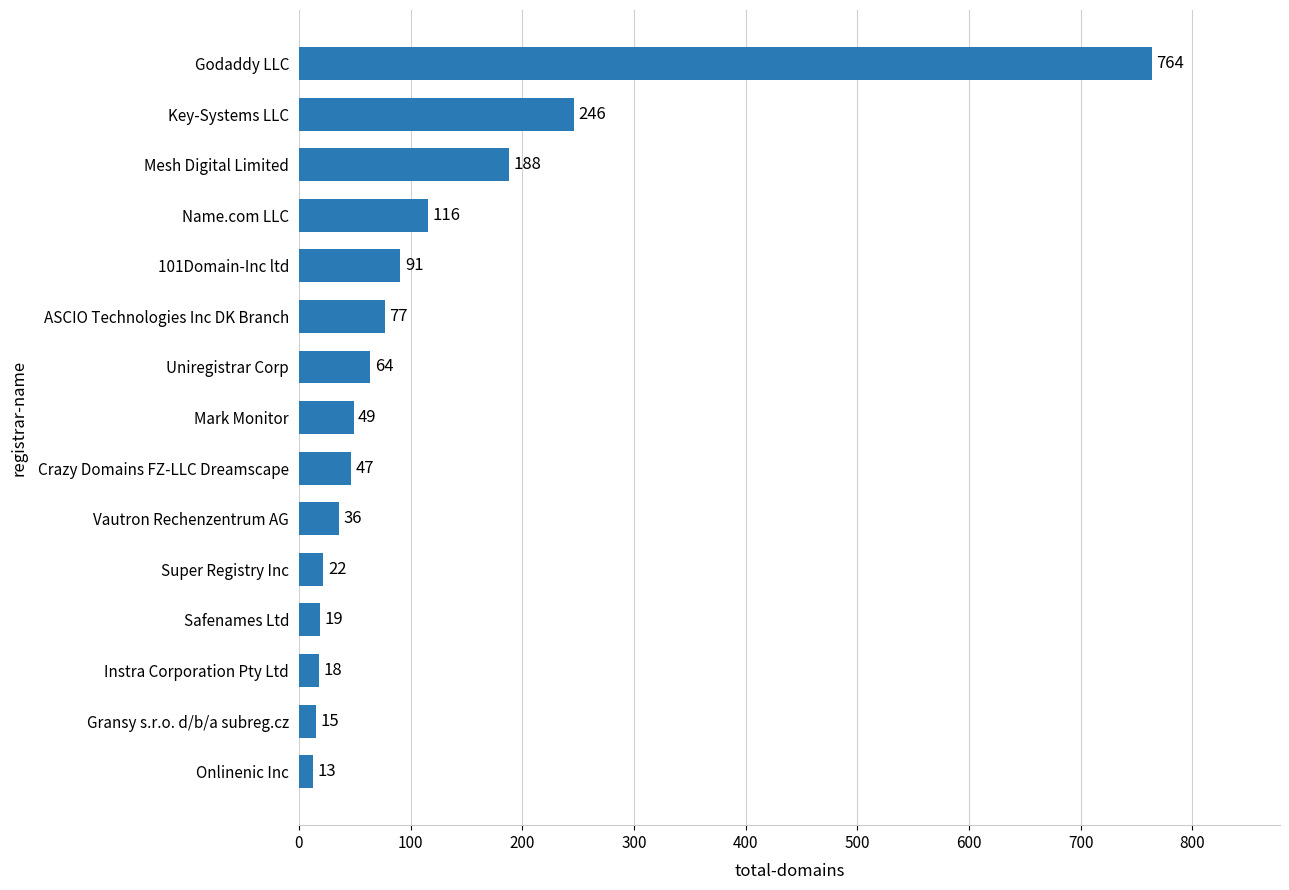

The value at ASCIO Technologies Inc DK Branch is 77. True or false?

True